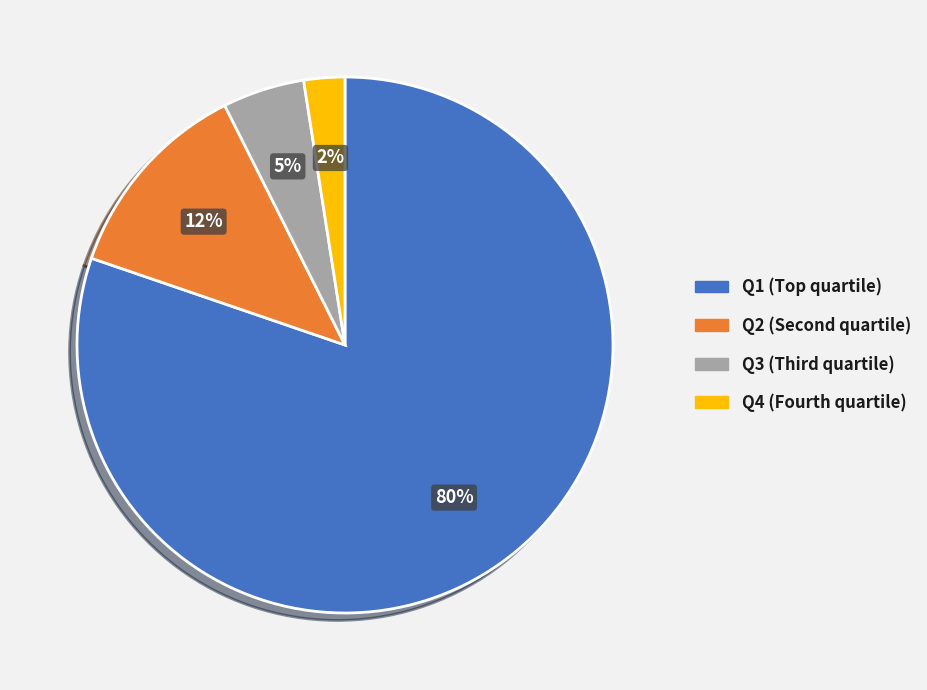

Between Q2 and Q3, which is larger?

Q2